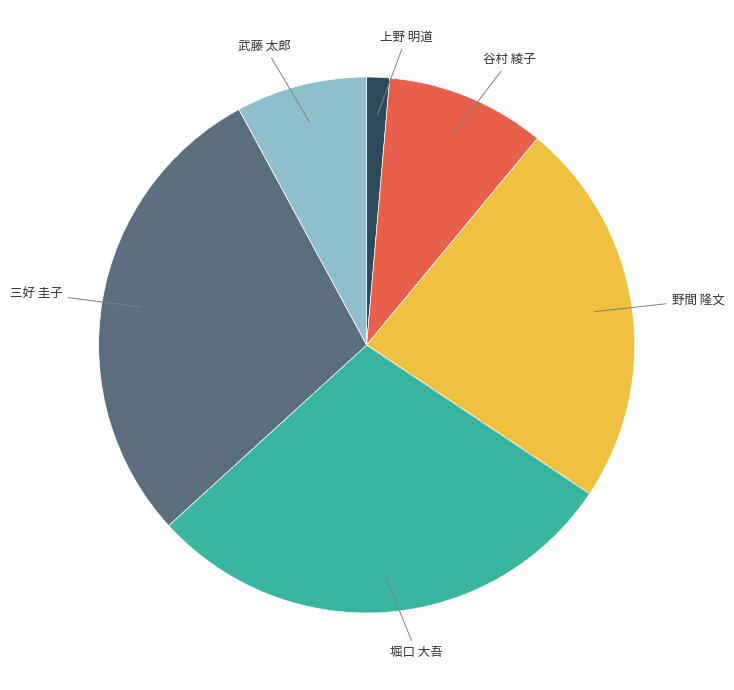

Is it true that 上野 明道 is 11% of the pie?

False